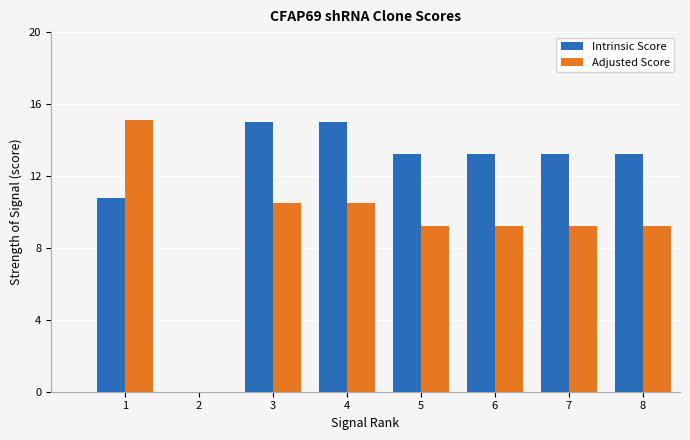

Is it true that Intrinsic Score equals 13.2 at 5?

True